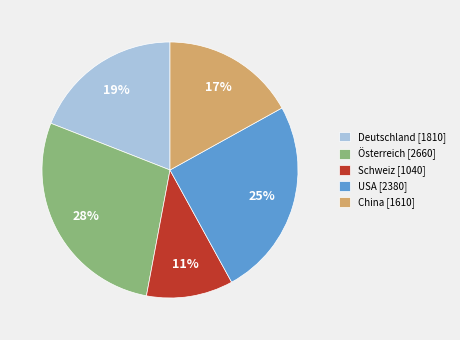

Which slice is the smallest?

Schweiz